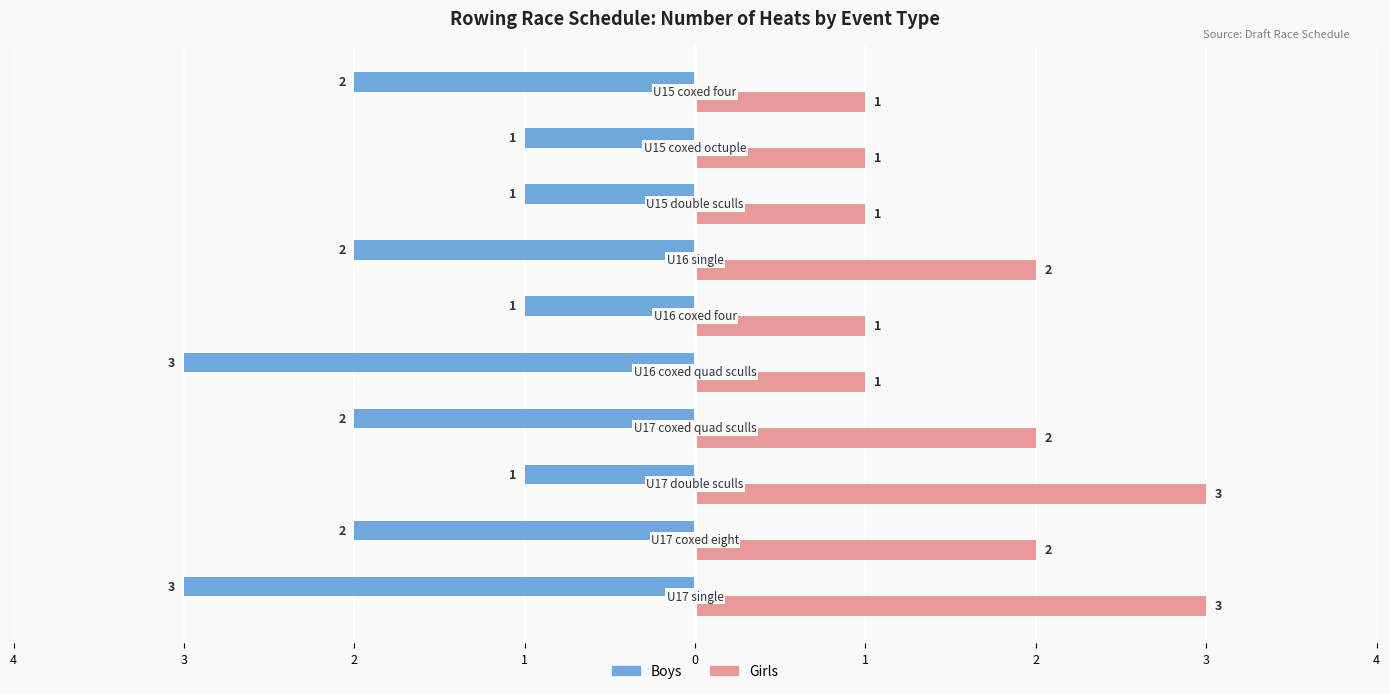

What are all the series names shown in the legend?

Boys, Girls